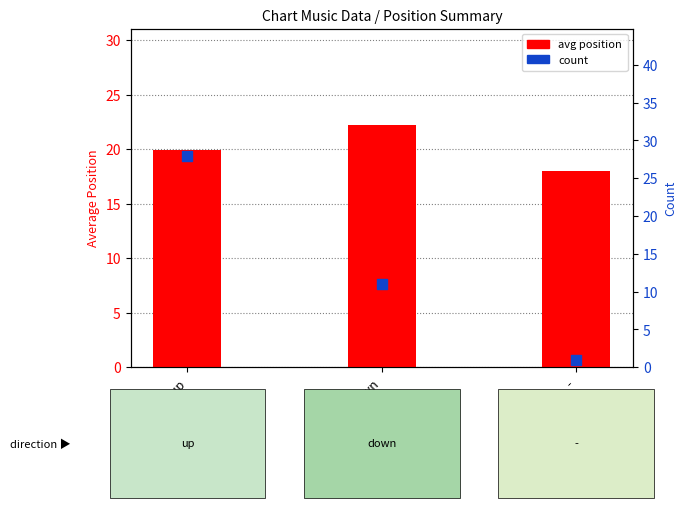

Which series has the largest Y range (max minus min)?

count